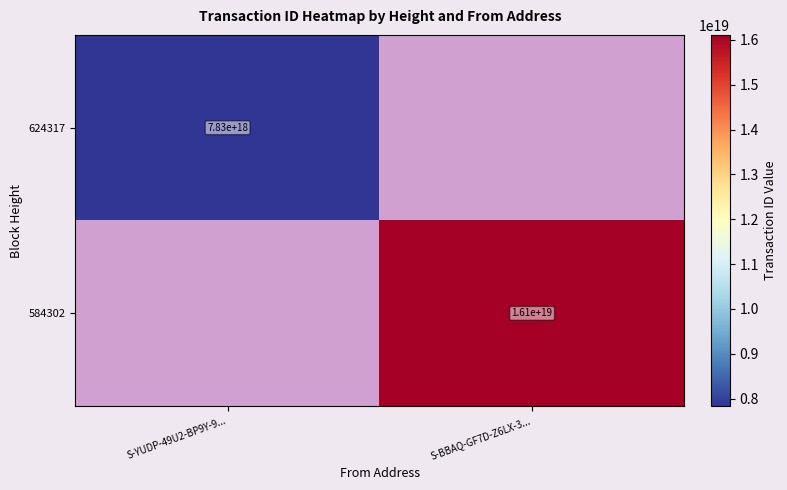

The 584302 series shows 21485108863189712896.0 at S-BBAQ-GF7D-Z6LX-3.... True or false?

False